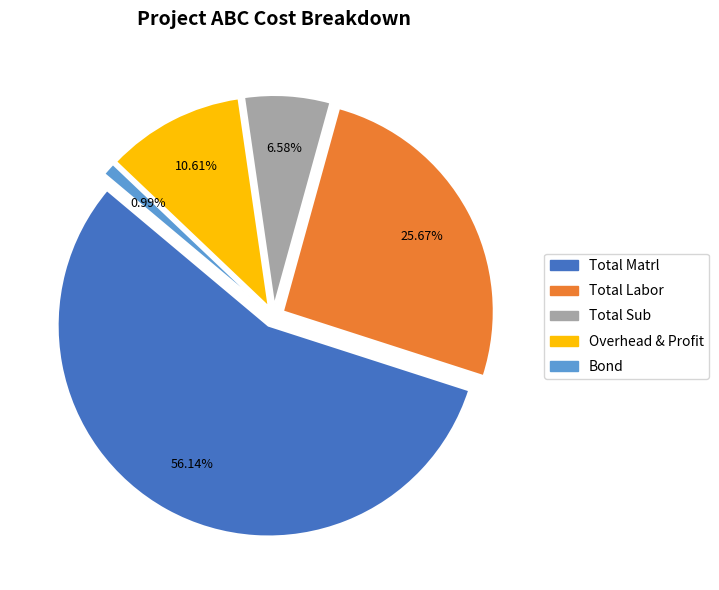

To the nearest percent, what is the combined percentage of Total Labor and Total Matrl?

82%